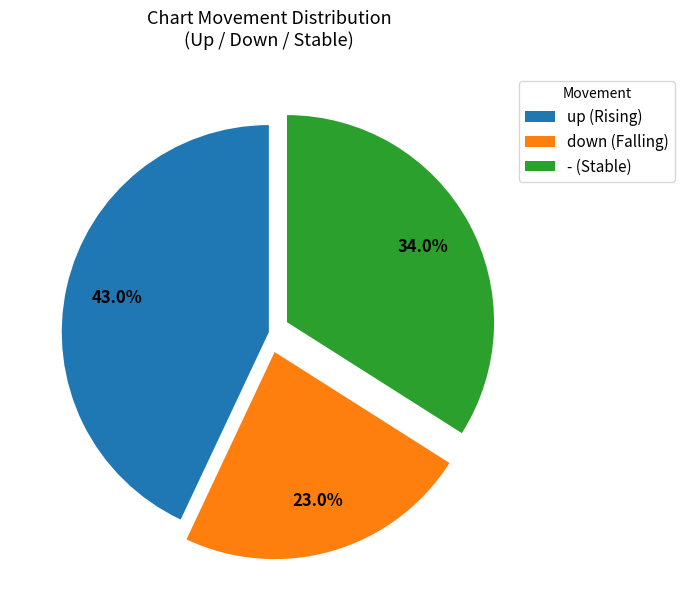

How many slices are in this pie chart?

3